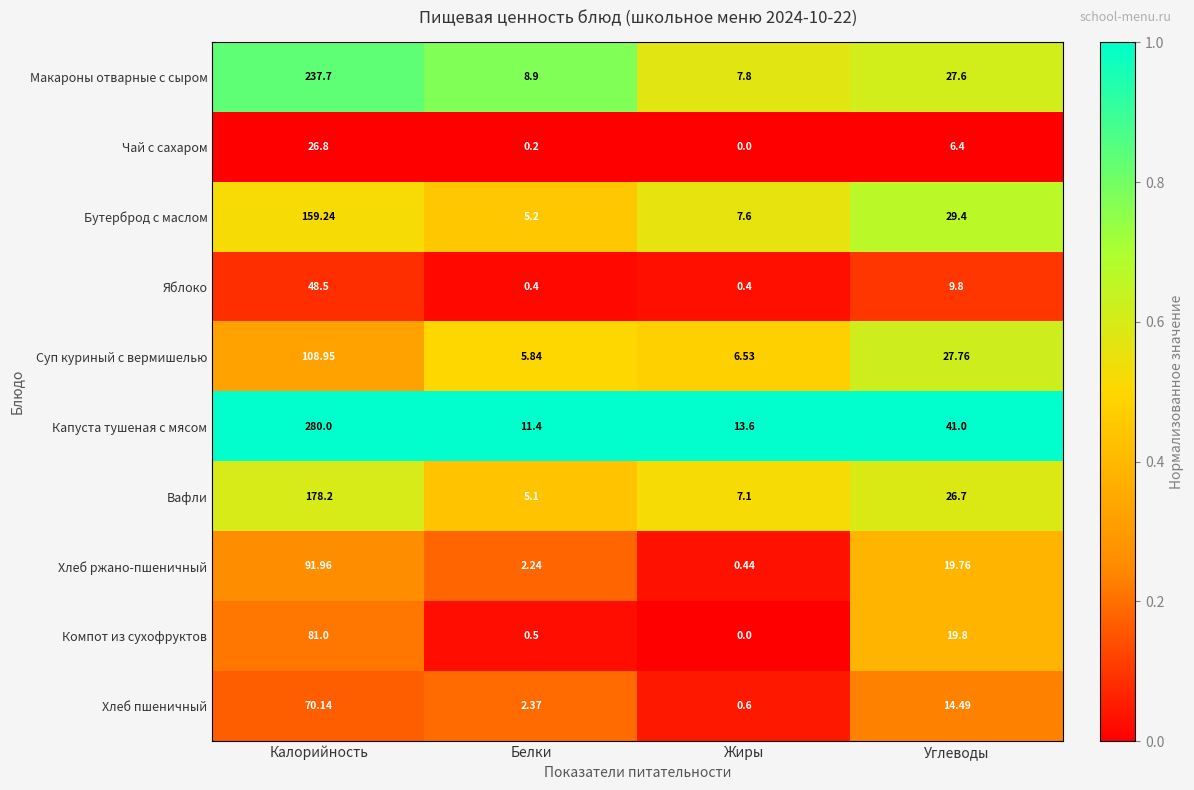

Which series changed the most between Калорийность and Жиры?

Капуста тушеная с мясом